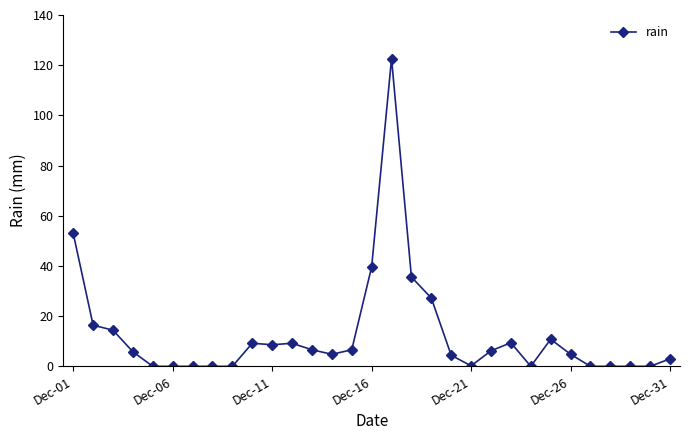

True or false: there are more than 2 points higher than both neighbors.

True